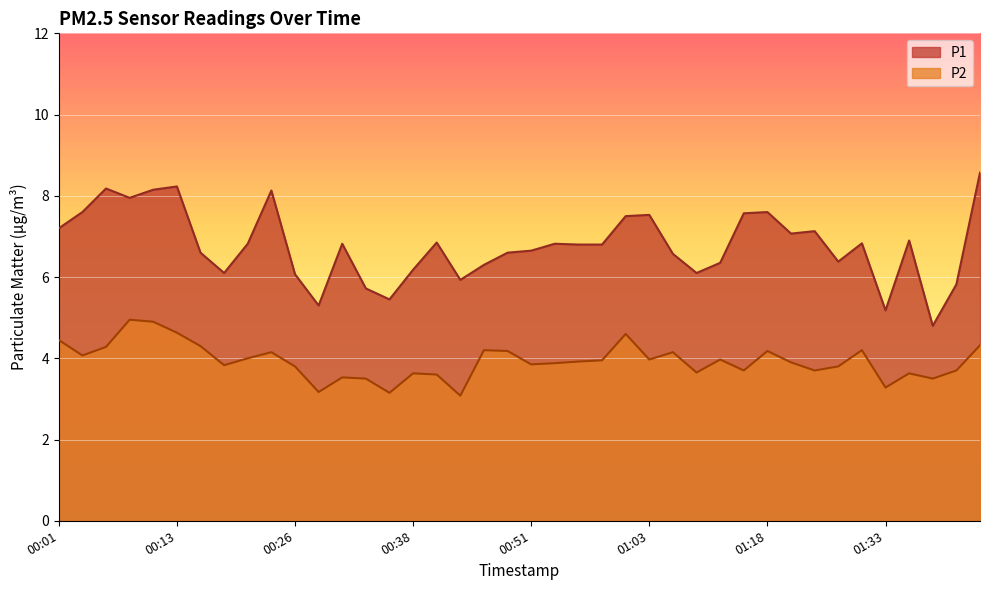

Which category has the lowest value in the P1 series?

01:38